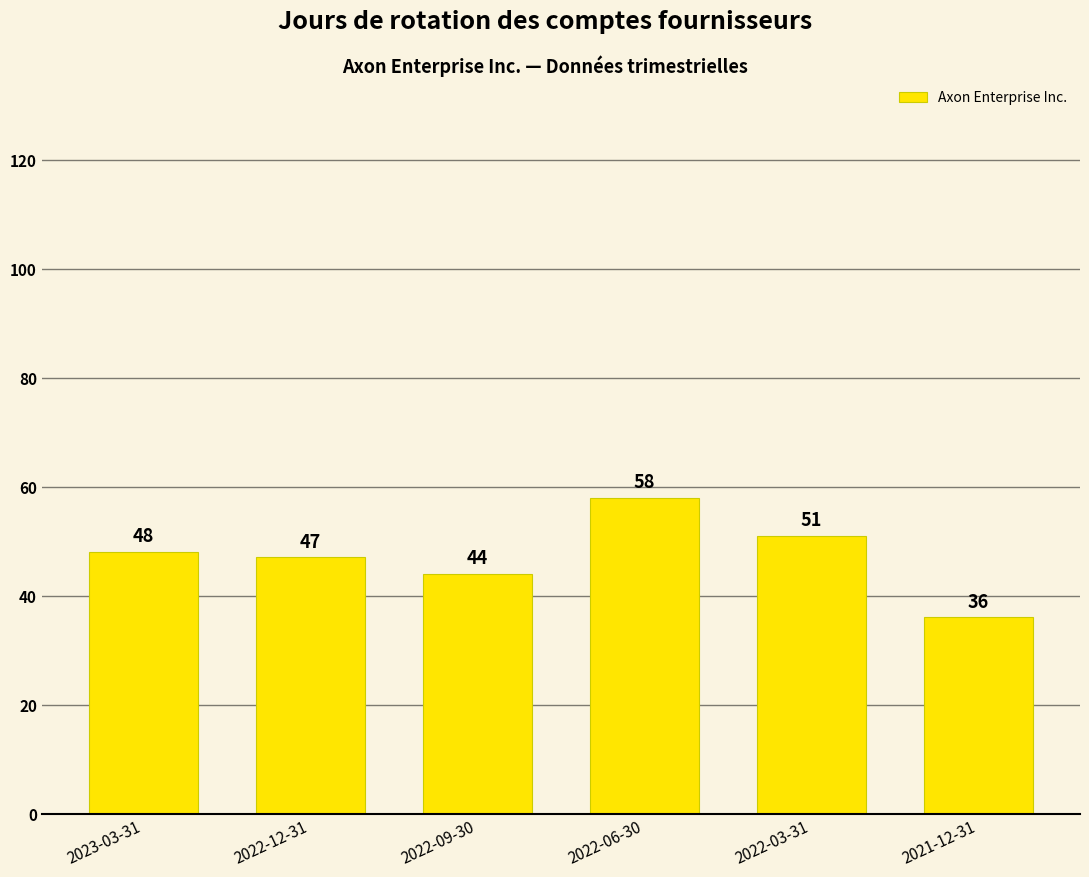

Rank the categories by value from lowest to highest.

2021-12-31, 2022-09-30, 2022-12-31, 2023-03-31, 2022-03-31, 2022-06-30